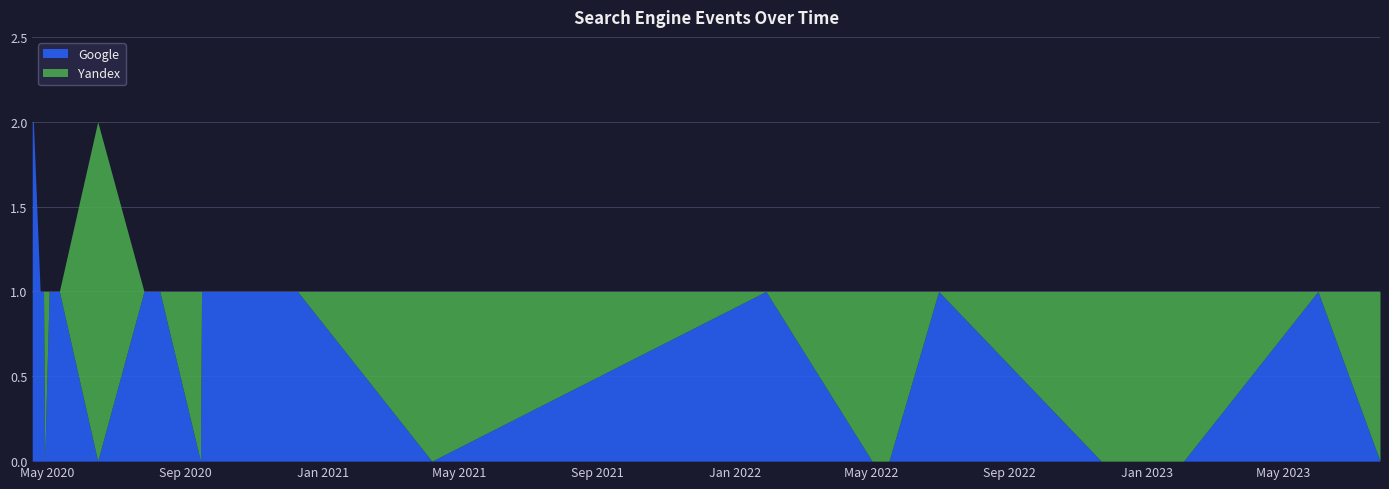

How many positive values does the Google series have?

20